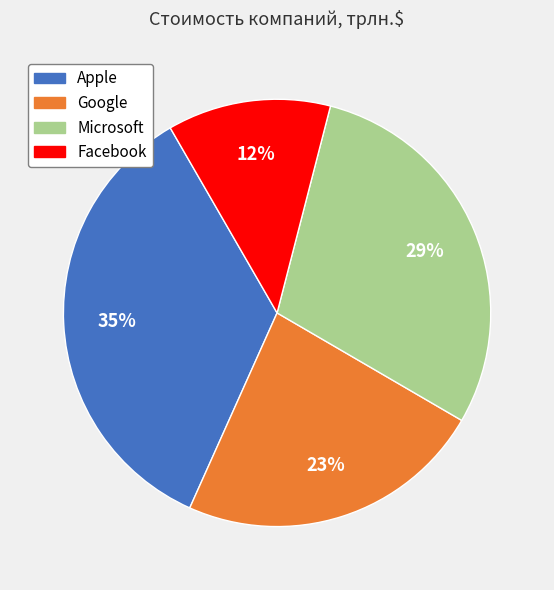

Is there any slice that represents more than half of the pie?

No